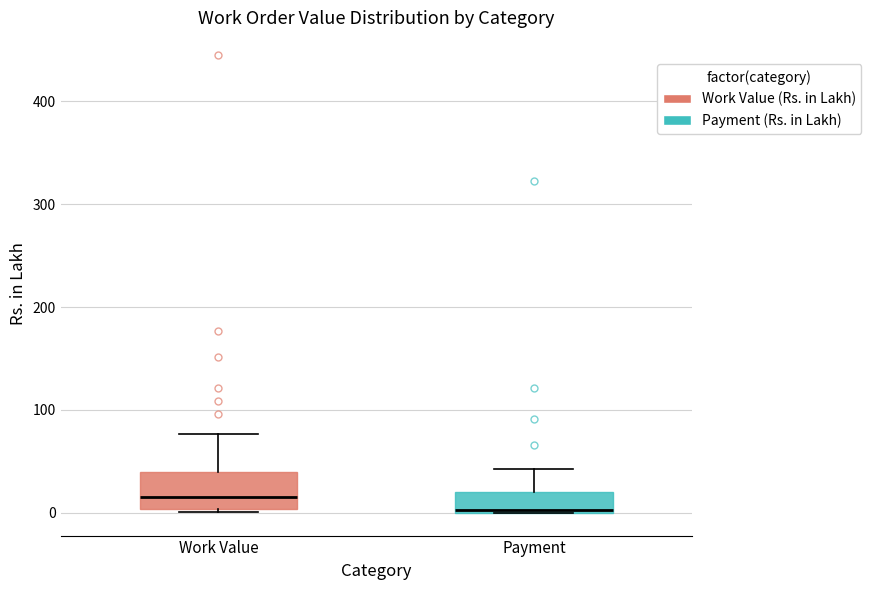

Which box has the highest median line?

Work Value